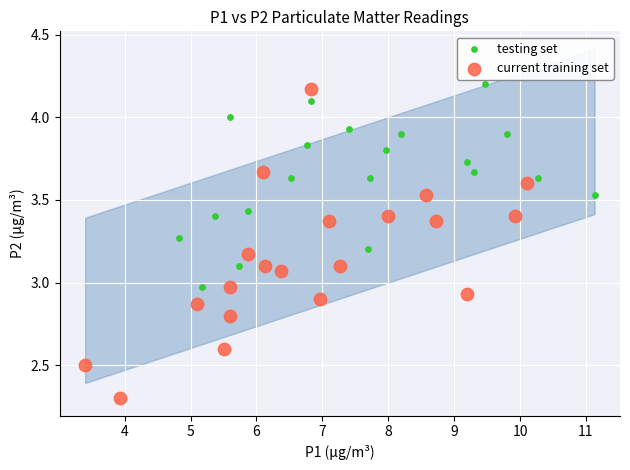

Which series has the widest spread of Y values?

current training set